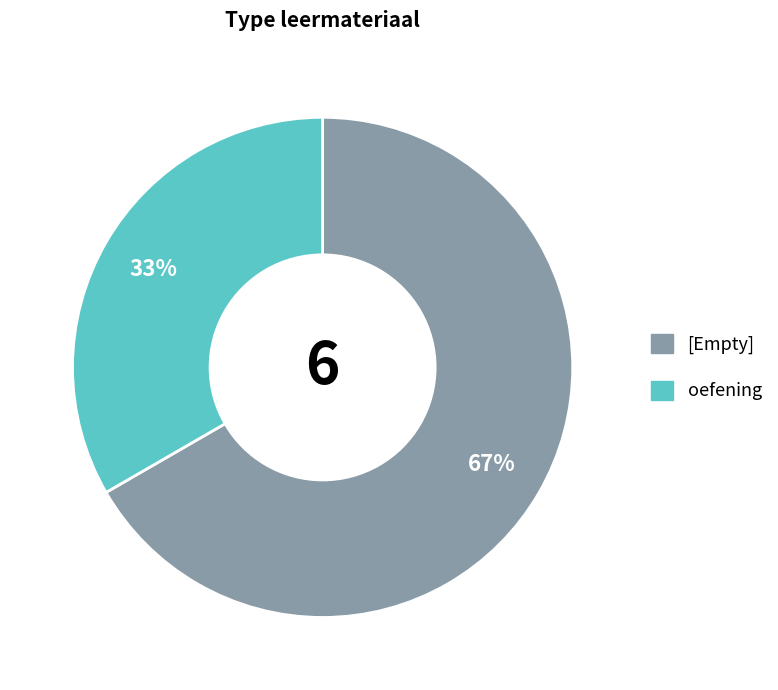

Is there any slice that represents more than half of the pie?

Yes